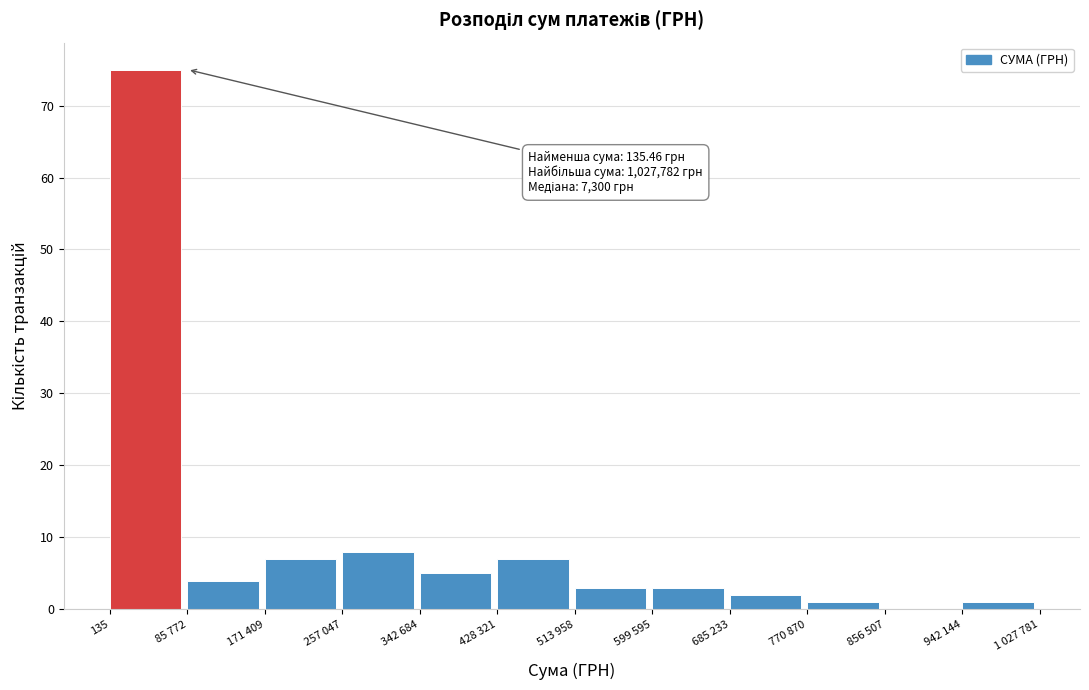

Reading left to right, list all the values displayed in this chart.

135=75	85 772=4	171 409=7	257 047=8	342 684=5	428 321=7	513 958=3	599 595=3	685 233=2	770 870=1	856 507=0	942 144=1